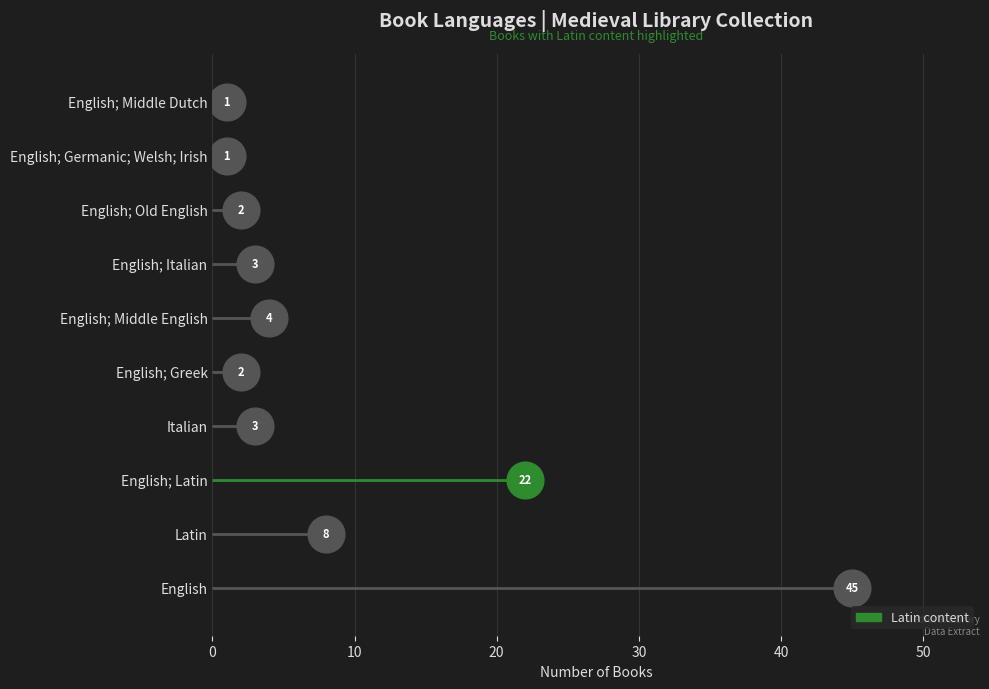

Which has a higher value, English; Latin or Latin?

English; Latin